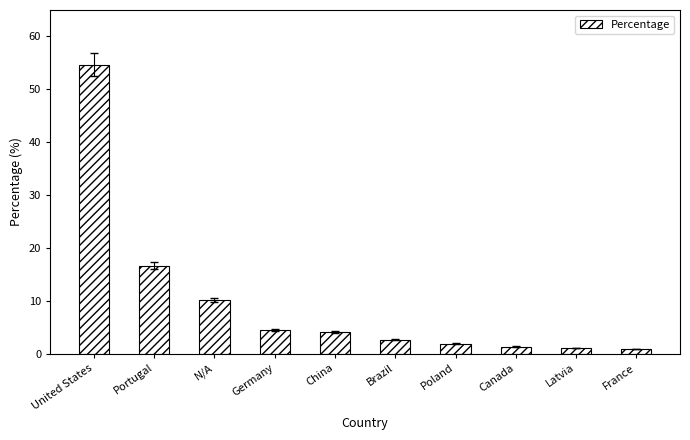

At which label is the value closest to 27?

Portugal